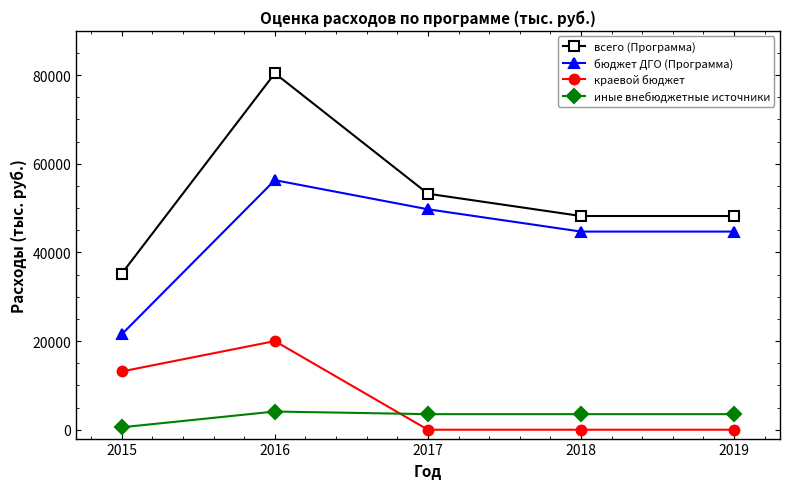

How many всего (Программа) values are between 48219 and 53250?

3